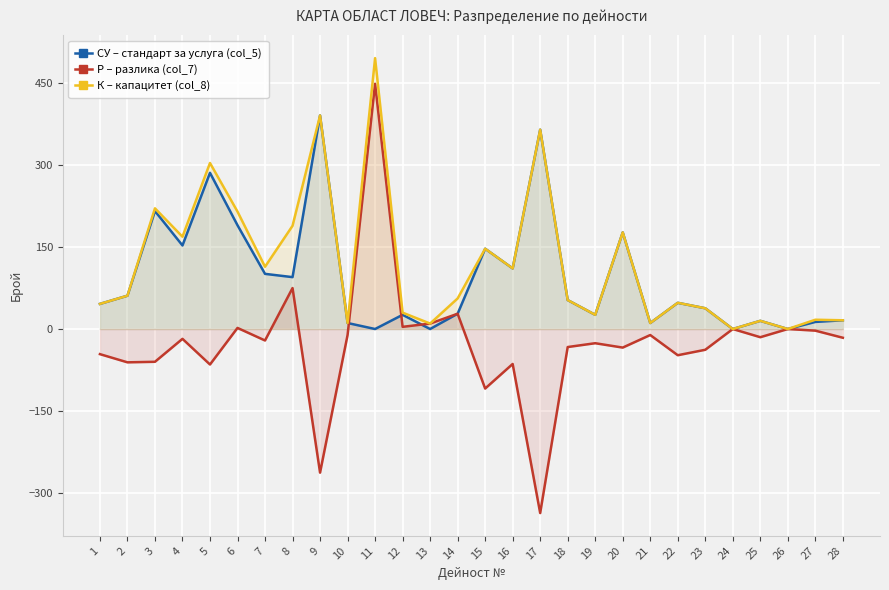

Rank the series by their maximum value, from lowest to highest.

СУ – стандарт за услуга (col_5), Р – разлика (col_7), К – капацитет (col_8)